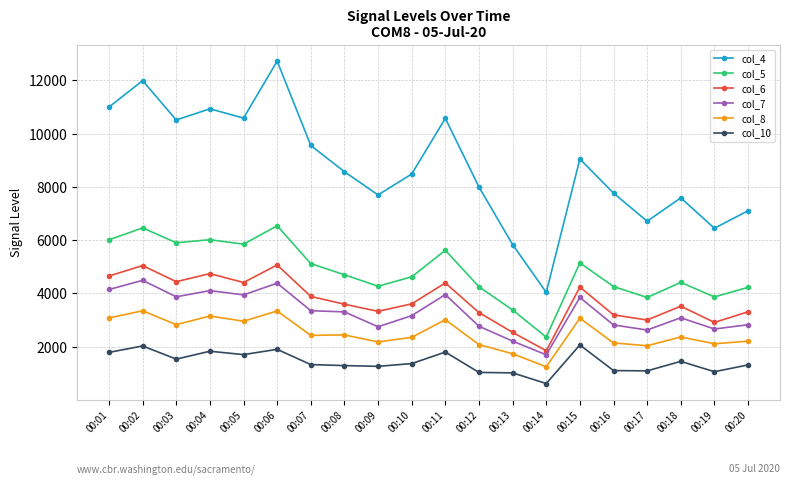

True or false: col_7 and col_8 cross at least once.

False